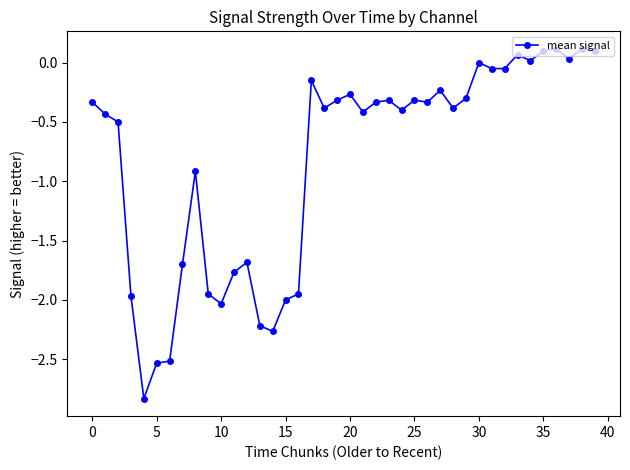

How many categories are shown in the chart?

40